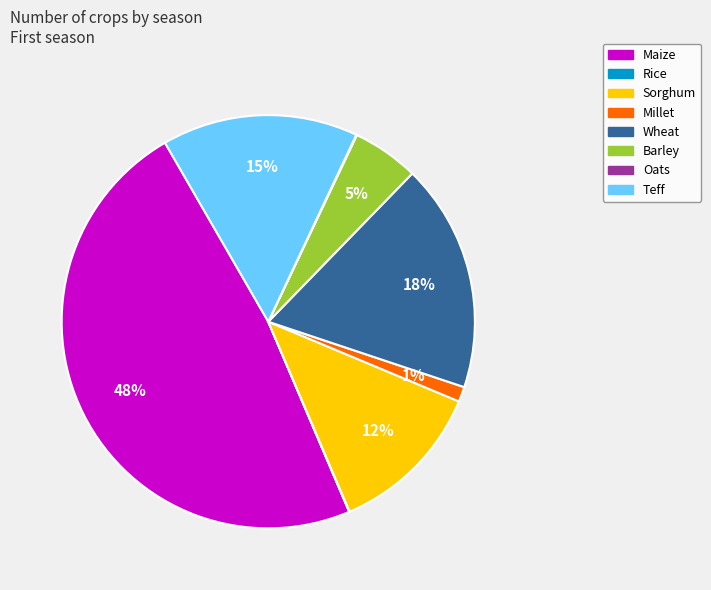

To the nearest percent, what is the difference between the largest and smallest slice percentages?

48%